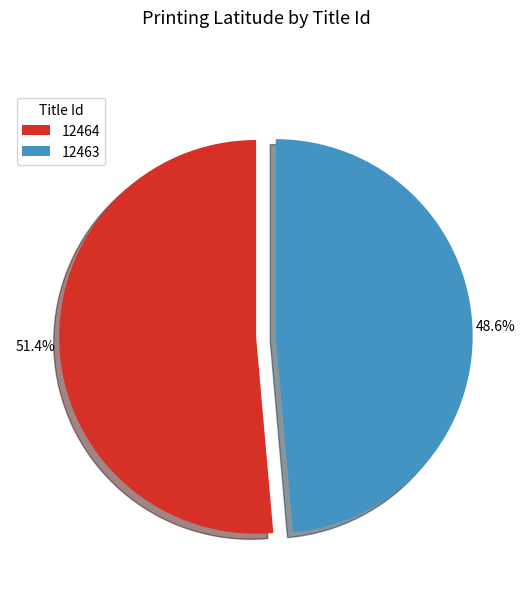

Which slice represents more than half of the pie?

12464